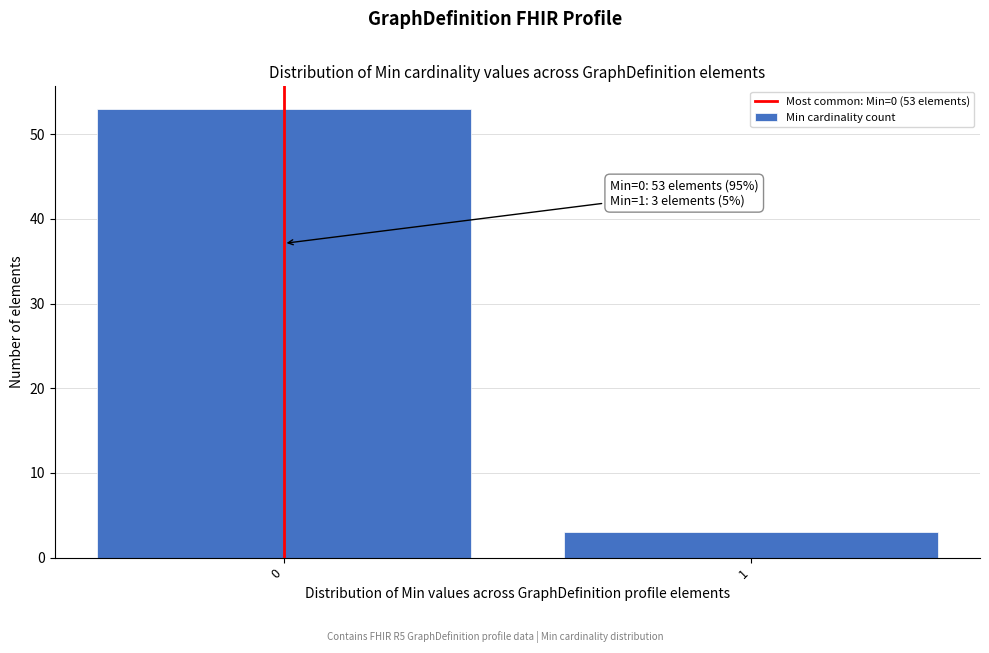

Reading left to right, extract all data points from this chart.

53	3